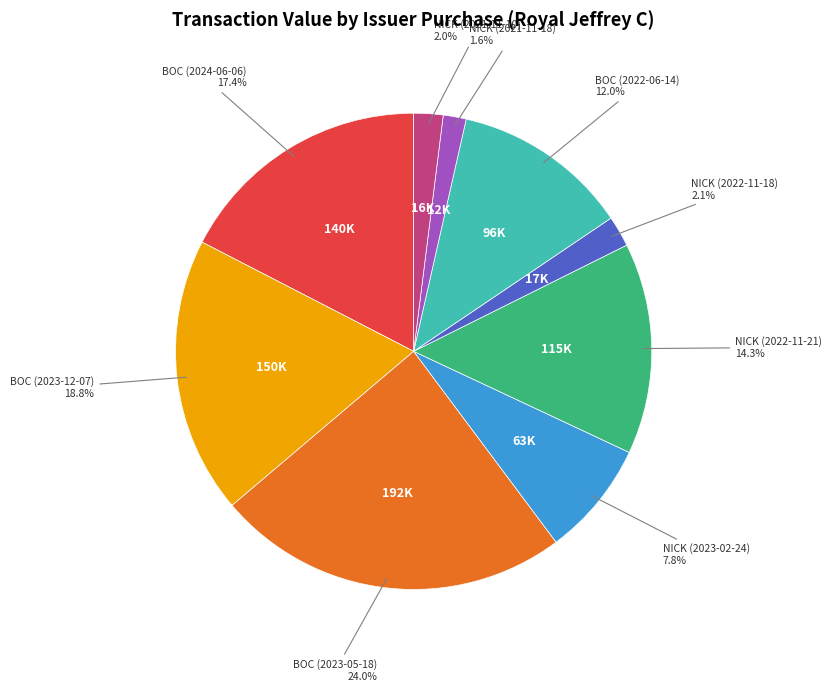

Is BOC (2024-06-06) the majority of the pie?

No